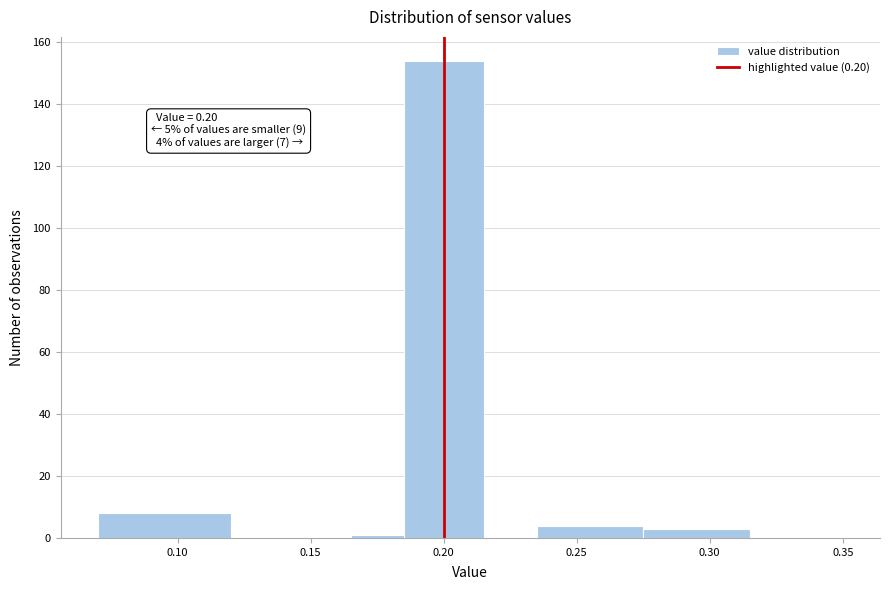

Which range on the x-axis has the tallest bar?

0.185 to 0.215